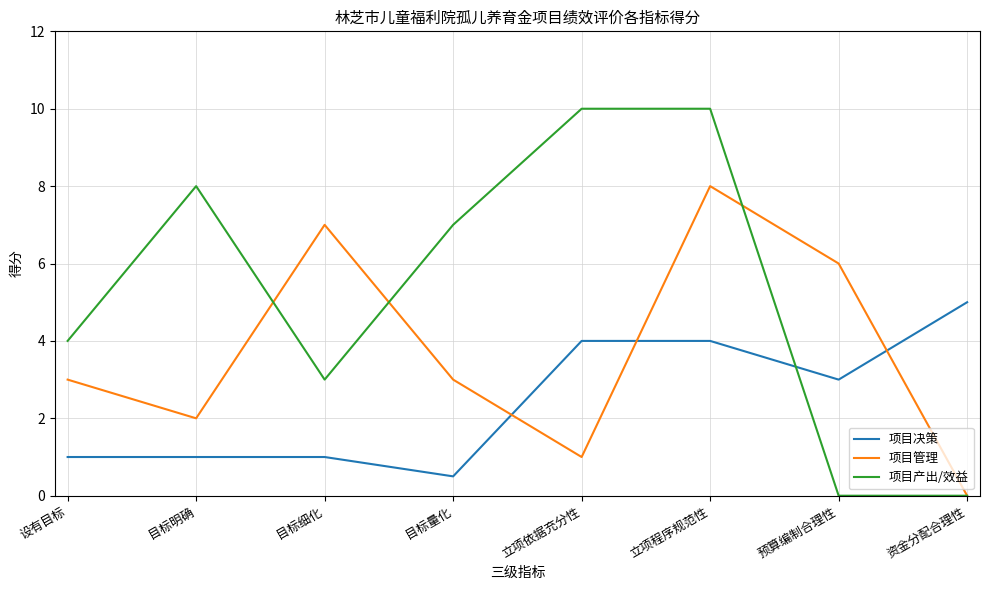

What is the difference between the highest and lowest values at 立项程序规范性?

6.0